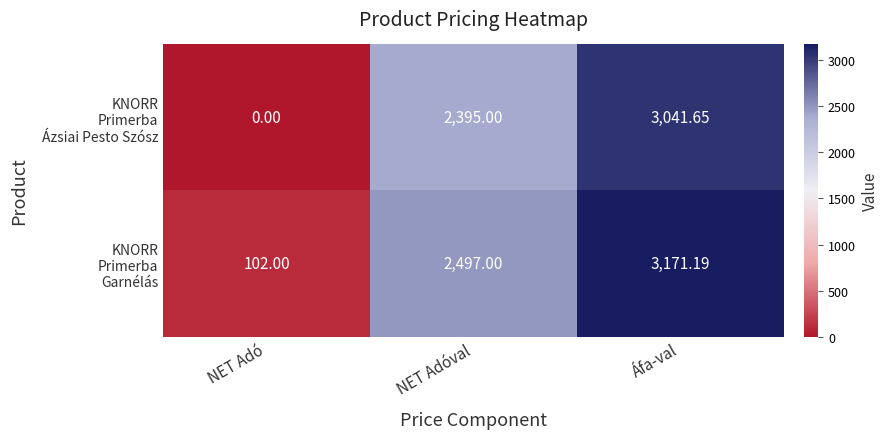

Which label corresponds to the largest value in the chart?

Áfa-val